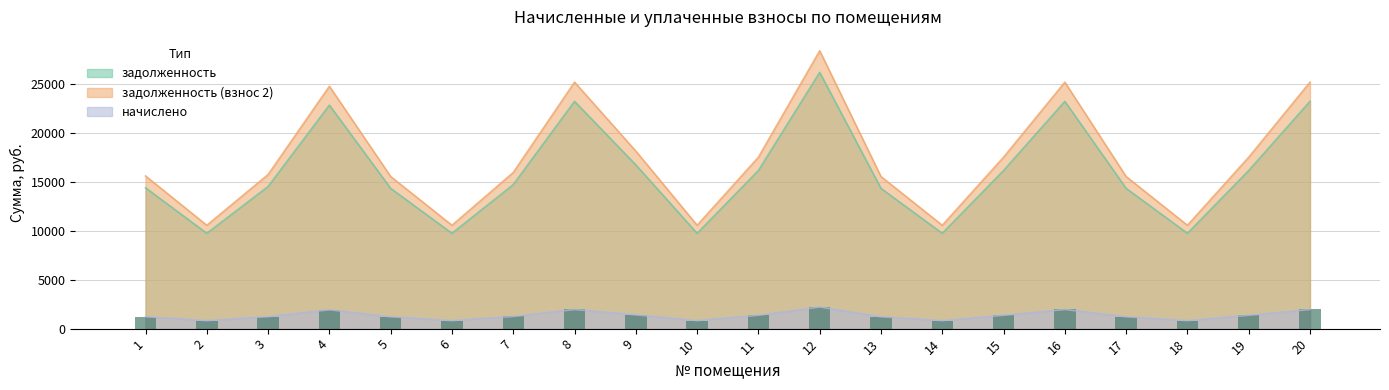

How many data points in задолженность (взнос 2) are less than 15948?

10